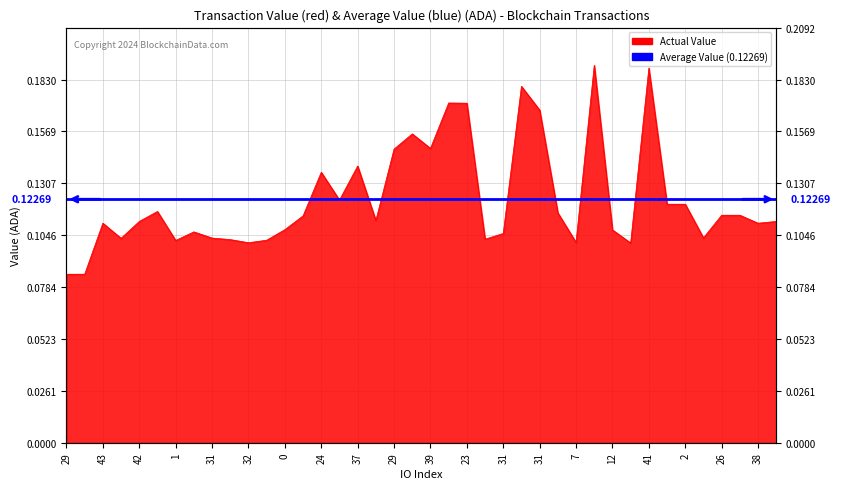

Reading left to right, transcribe all the data shown in this chart.

0.1	0.1	0.1	0.1	0.1	0.1	0.1	0.1	0.1	0.1	0.1	0.1	0.1	0.1	0.1	0.1	0.1	0.1	0.1	0.2	0.1	0.2	0.2	0.1	0.1	0.2	0.2	0.1	0.1	0.2	0.1	0.1	0.2	0.1	0.1	0.1	0.1	0.1	0.1	0.1